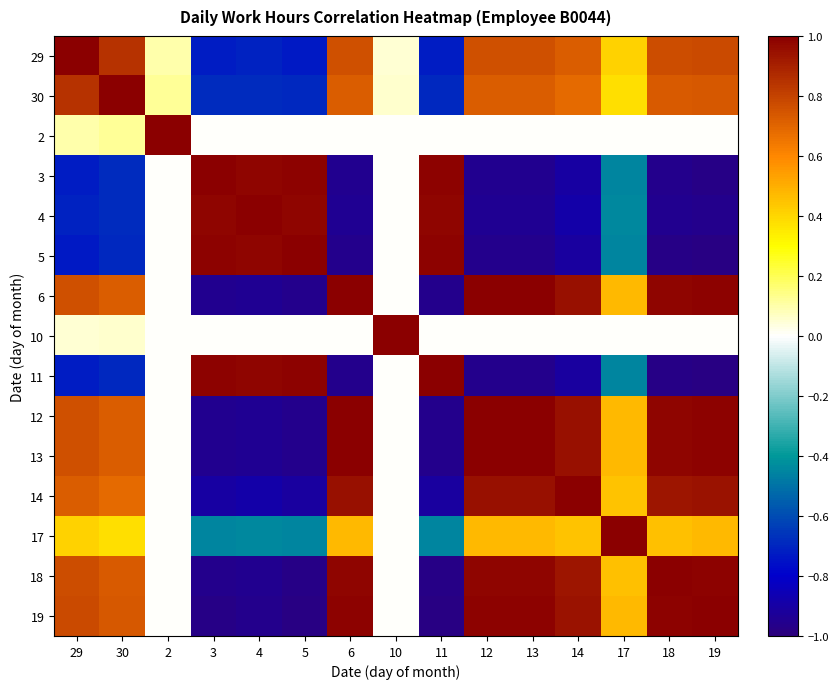

Reading left to right, extract all data points from this chart.

29: 29=1.0	30=0.8	2=0.1	3=-0.7	4=-0.7	5=-0.7	6=0.8	10=0.1	11=-0.7	12=0.8	13=0.8	14=0.7	17=0.4	18=0.8	19=0.8
30: 29=0.8	30=1.0	2=0.1	3=-0.7	4=-0.7	5=-0.7	6=0.7	10=0.1	11=-0.7	12=0.7	13=0.7	14=0.7	17=0.4	18=0.7	19=0.7
2: 29=0.1	30=0.1	2=1.0	3=0.0	4=0.0	5=0.0	6=0.0	10=0.0	11=0.0	12=0.0	13=0.0	14=0.0	17=0.0	18=0.0	19=0.0
3: 29=-0.7	30=-0.7	2=0.0	3=1.0	4=1.0	5=1.0	6=-0.9	10=0.0	11=1.0	12=-0.9	13=-0.9	14=-0.9	17=-0.5	18=-1.0	19=-1.0
4: 29=-0.7	30=-0.7	2=0.0	3=1.0	4=1.0	5=1.0	6=-0.9	10=0.0	11=1.0	12=-0.9	13=-0.9	14=-0.9	17=-0.4	18=-0.9	19=-1.0
5: 29=-0.7	30=-0.7	2=0.0	3=1.0	4=1.0	5=1.0	6=-1.0	10=0.0	11=1.0	12=-1.0	13=-1.0	14=-0.9	17=-0.5	18=-1.0	19=-1.0
6: 29=0.8	30=0.7	2=0.0	3=-0.9	4=-0.9	5=-1.0	6=1.0	10=0.0	11=-1.0	12=1.0	13=1.0	14=0.9	17=0.5	18=1.0	19=1.0
10: 29=0.1	30=0.1	2=0.0	3=0.0	4=0.0	5=0.0	6=0.0	10=1.0	11=0.0	12=0.0	13=0.0	14=0.0	17=0.0	18=0.0	19=0.0
11: 29=-0.7	30=-0.7	2=0.0	3=1.0	4=1.0	5=1.0	6=-1.0	10=0.0	11=1.0	12=-1.0	13=-1.0	14=-0.9	17=-0.5	18=-1.0	19=-1.0
12: 29=0.8	30=0.7	2=0.0	3=-0.9	4=-0.9	5=-1.0	6=1.0	10=0.0	11=-1.0	12=1.0	13=1.0	14=0.9	17=0.5	18=1.0	19=1.0
13: 29=0.8	30=0.7	2=0.0	3=-0.9	4=-0.9	5=-1.0	6=1.0	10=0.0	11=-1.0	12=1.0	13=1.0	14=0.9	17=0.5	18=1.0	19=1.0
14: 29=0.7	30=0.7	2=0.0	3=-0.9	4=-0.9	5=-0.9	6=0.9	10=0.0	11=-0.9	12=0.9	13=0.9	14=1.0	17=0.5	18=0.9	19=0.9
17: 29=0.4	30=0.4	2=0.0	3=-0.5	4=-0.4	5=-0.5	6=0.5	10=0.0	11=-0.5	12=0.5	13=0.5	14=0.5	17=1.0	18=0.5	19=0.5
18: 29=0.8	30=0.7	2=0.0	3=-1.0	4=-0.9	5=-1.0	6=1.0	10=0.0	11=-1.0	12=1.0	13=1.0	14=0.9	17=0.5	18=1.0	19=1.0
19: 29=0.8	30=0.7	2=0.0	3=-1.0	4=-1.0	5=-1.0	6=1.0	10=0.0	11=-1.0	12=1.0	13=1.0	14=0.9	17=0.5	18=1.0	19=1.0